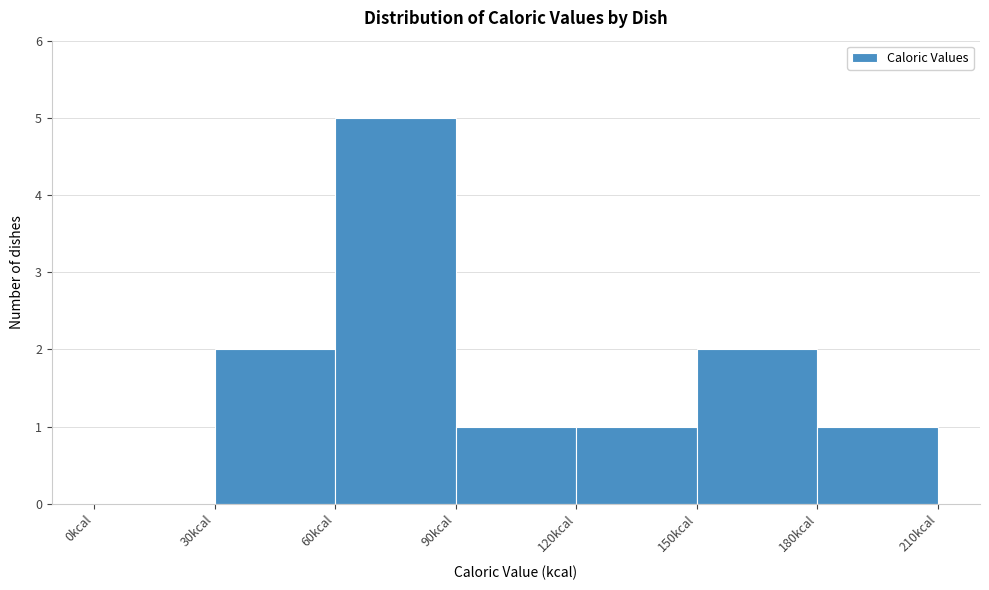

Over which range of the x-axis is the bar tallest?

60 to 90